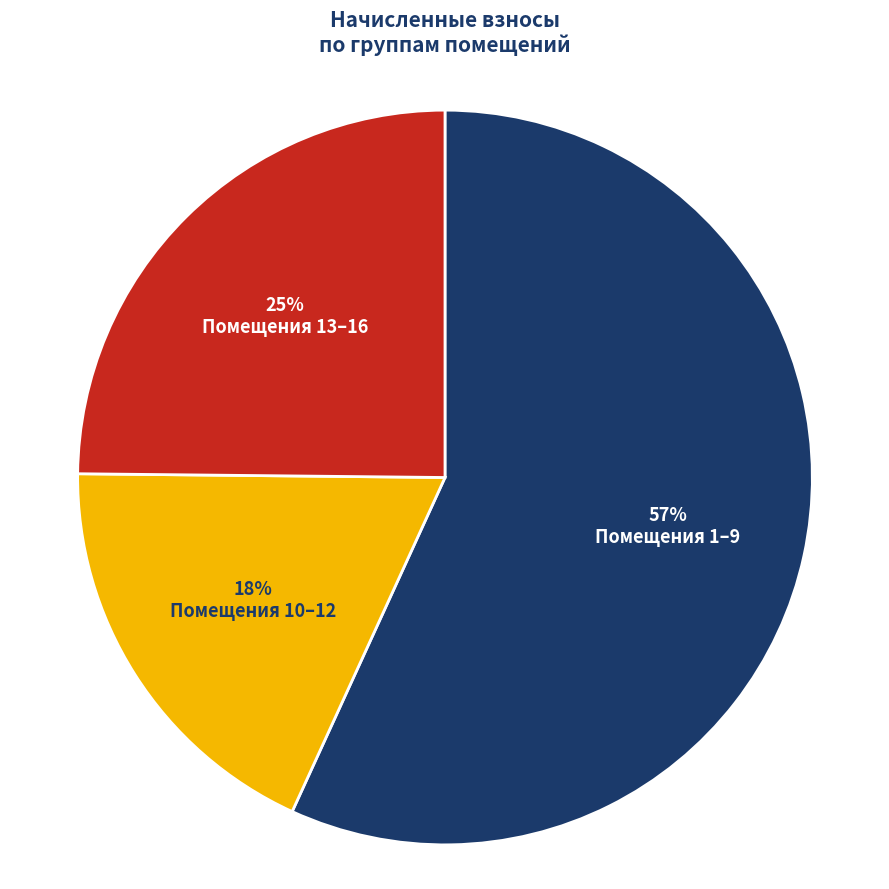

Do Помещения 1–9 and Помещения 13–16 together represent more than half of the pie?

Yes